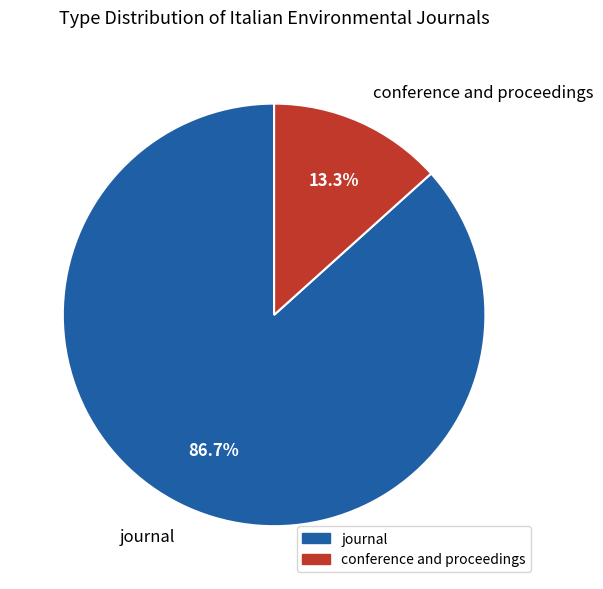

What percentage is the conference and proceedings slice, to the nearest percent?

13%